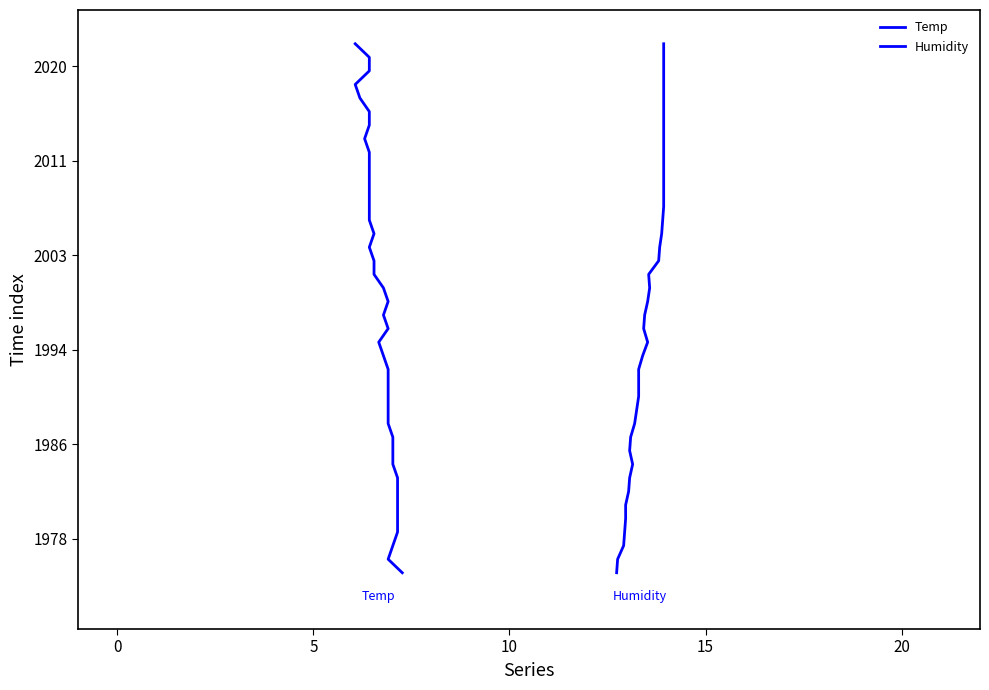

Does the chart have visible grid lines?

No